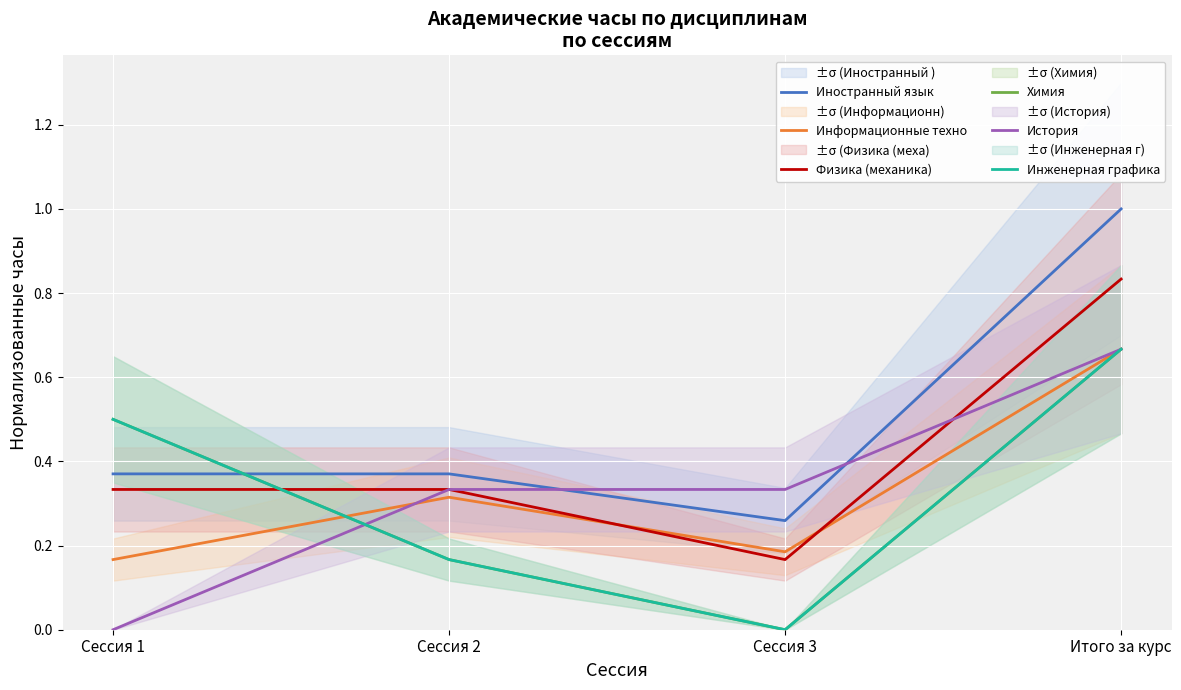

How many lines are shown in the chart?

6